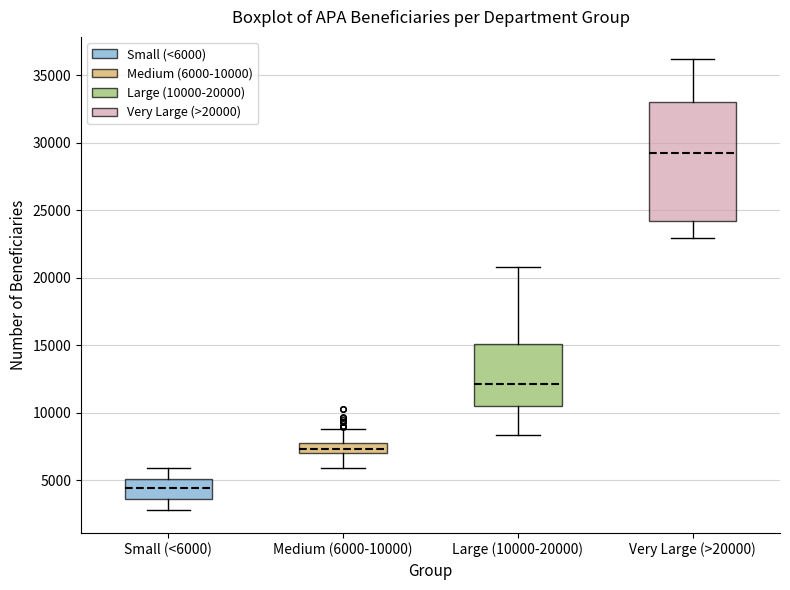

Which box has the lowest median line?

Small (<6000)